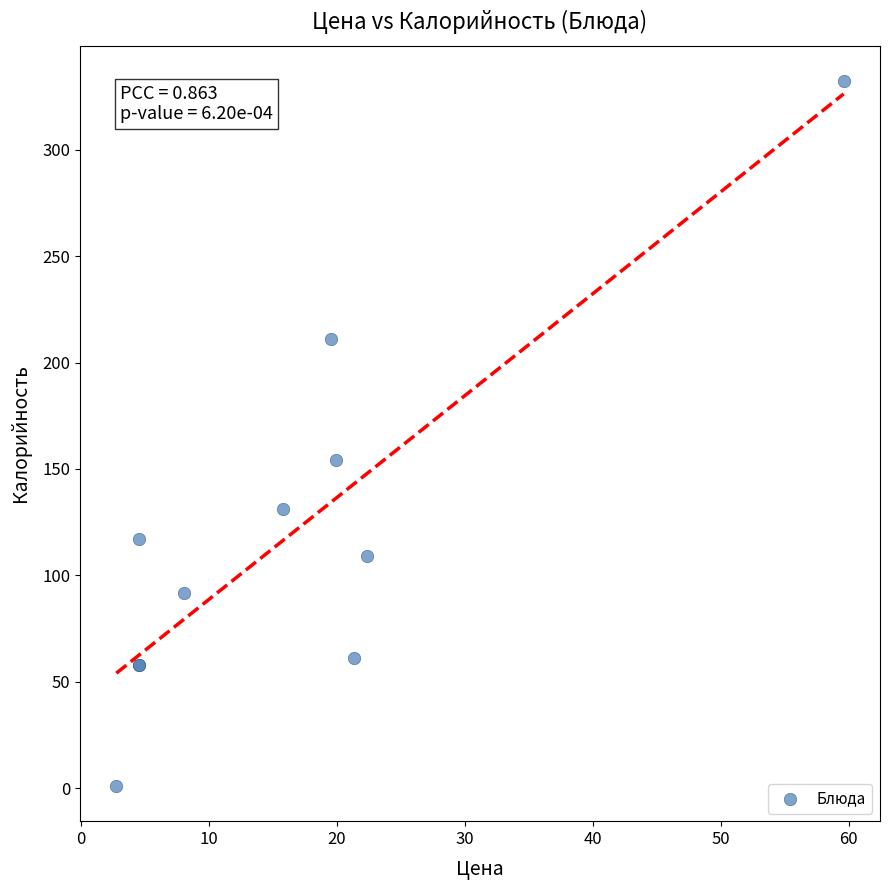

What Y value in the scatter plot is closest to 166?

154.1